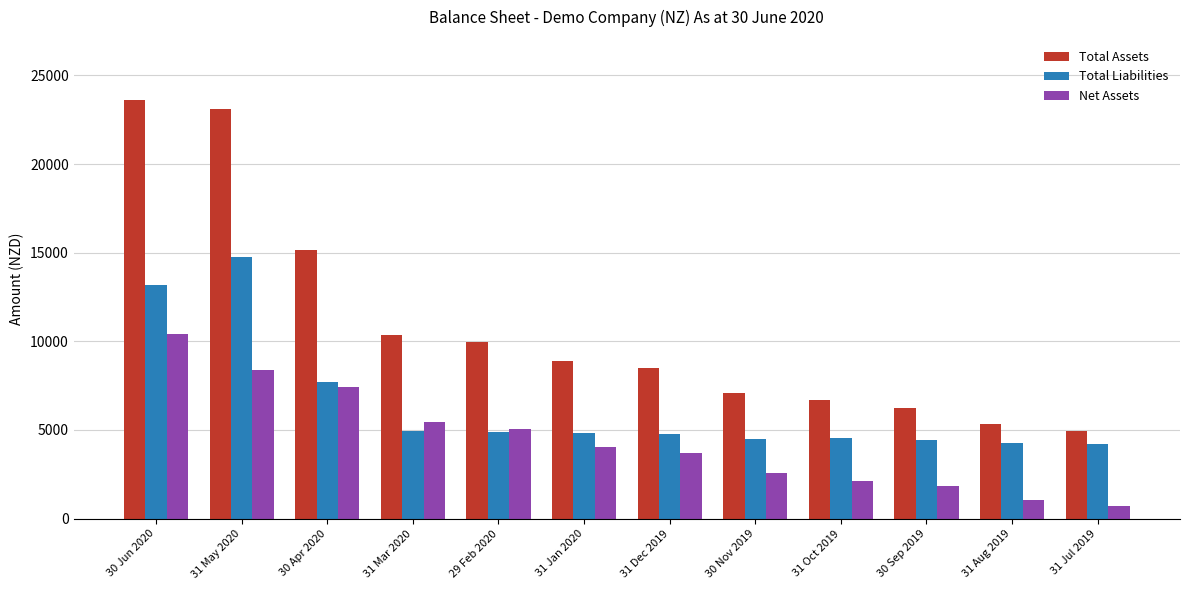

What are all the series names shown in the legend?

Total Assets, Total Liabilities, Net Assets